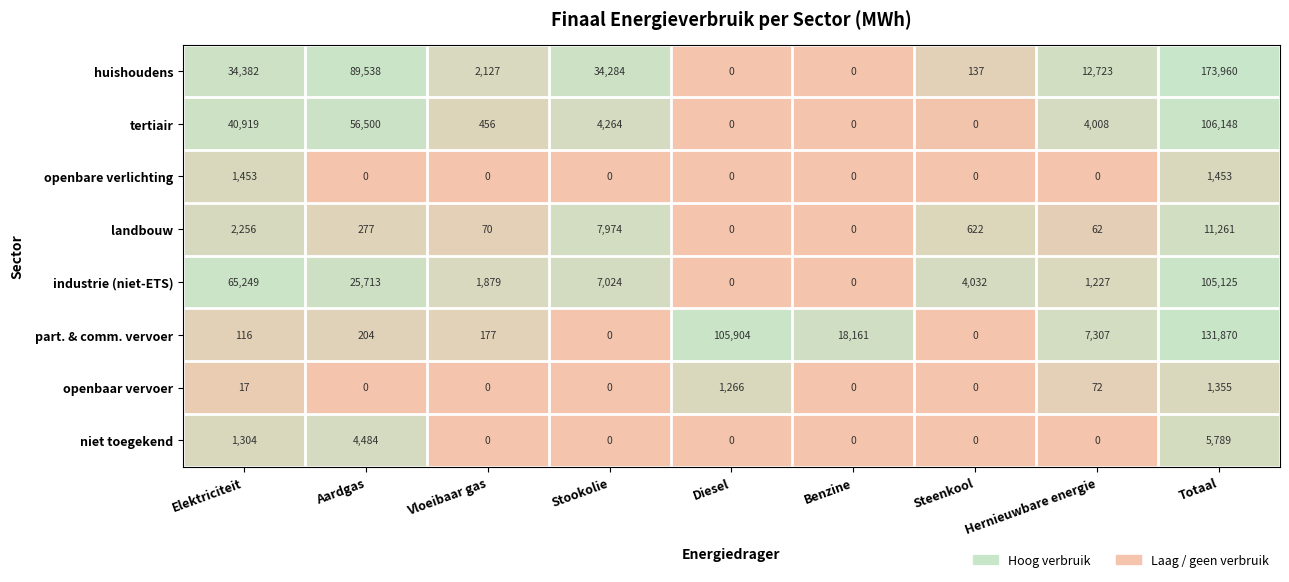

What is the difference between the maximum and minimum values in the huishoudens series?

173960